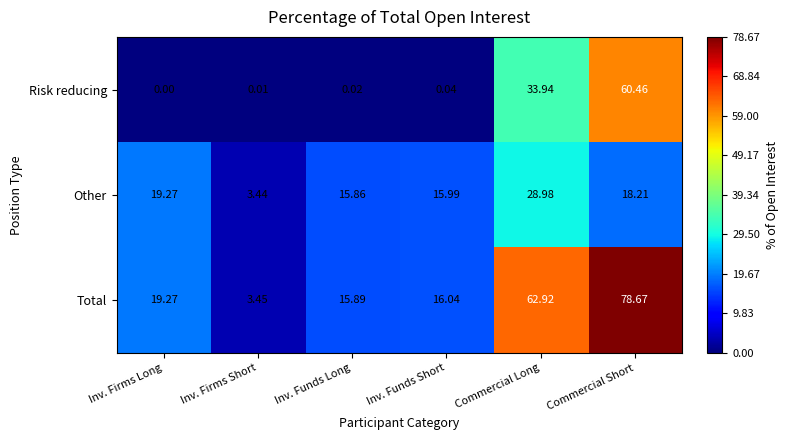

At which category is the sum across all series the highest?

Commercial Short